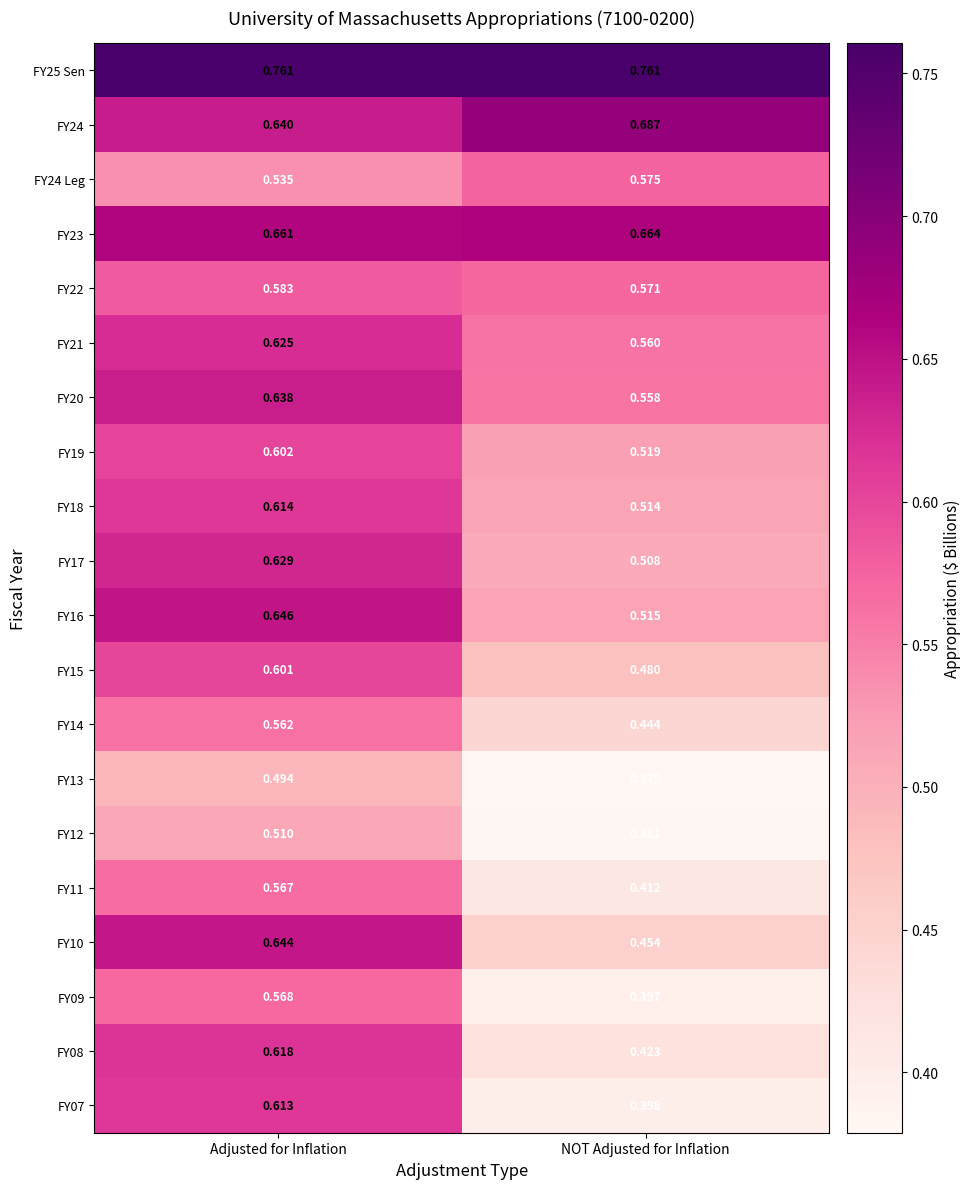

At which category is the sum across all series the highest?

Adjusted for Inflation